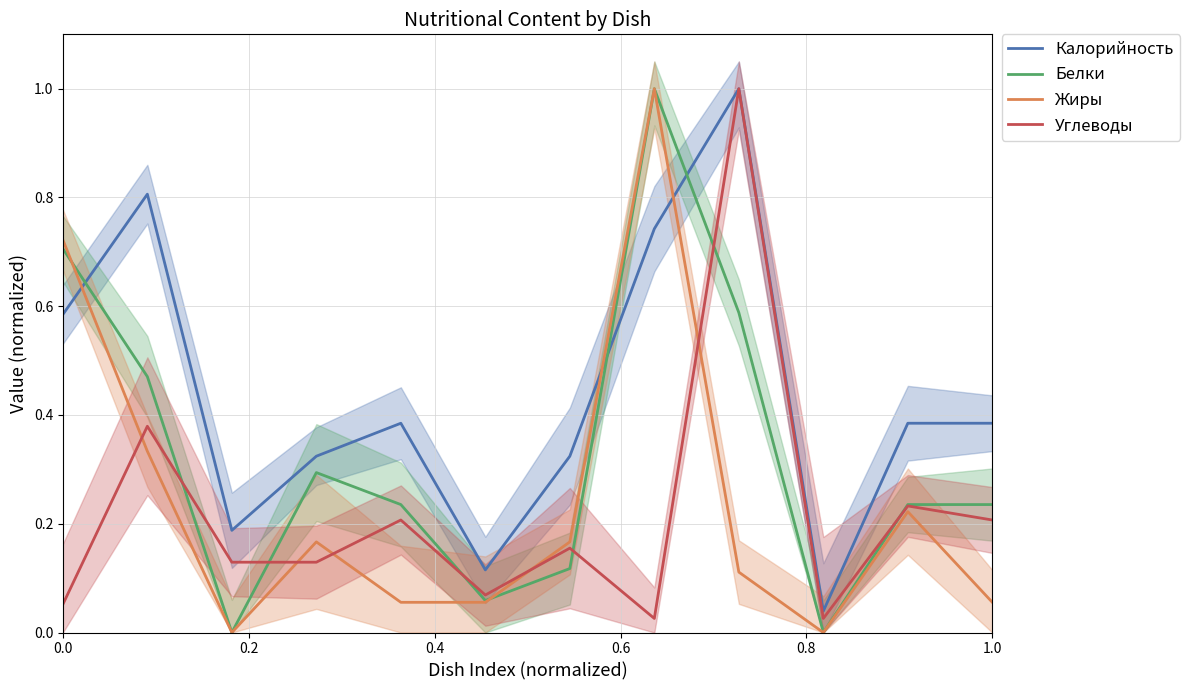

After their last crossing, which series has the higher values: Калорийность or Белки?

Калорийность